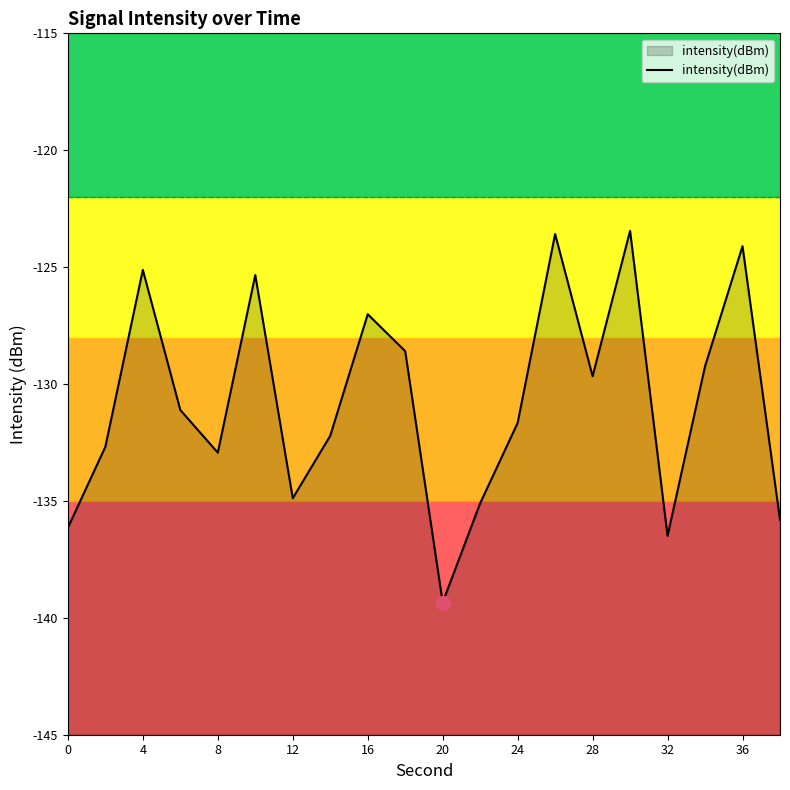

What is the change in value from 4 to 28?

-4.5